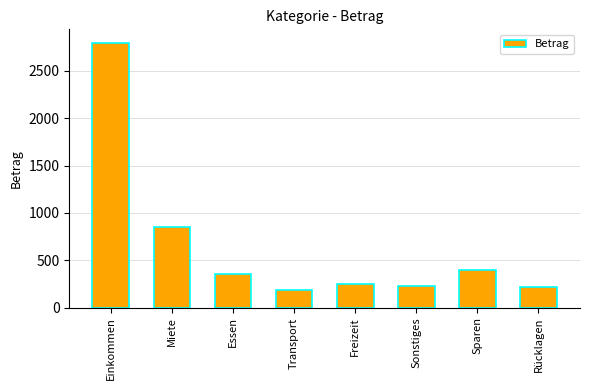

What is the label of the 8th bar from the left?

Rücklagen